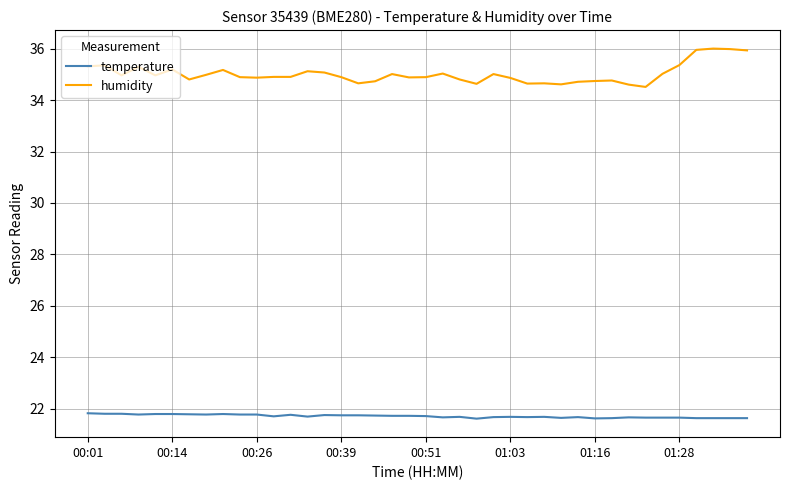

What are all the series names shown in the legend?

temperature, humidity